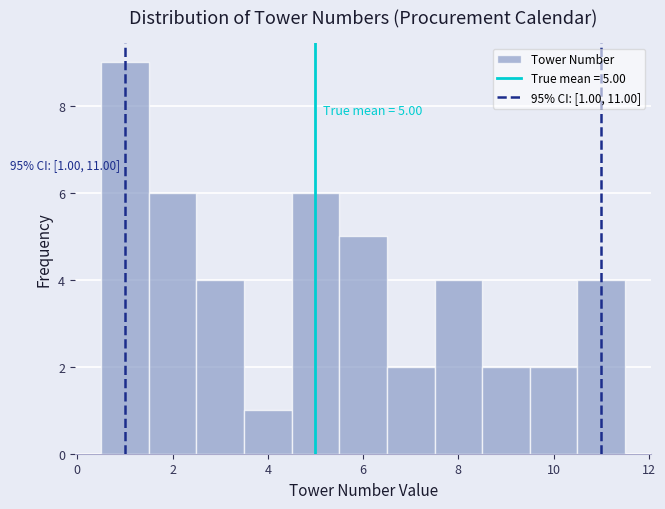

Over which range of the x-axis is the bar tallest?

0.5 to 1.5